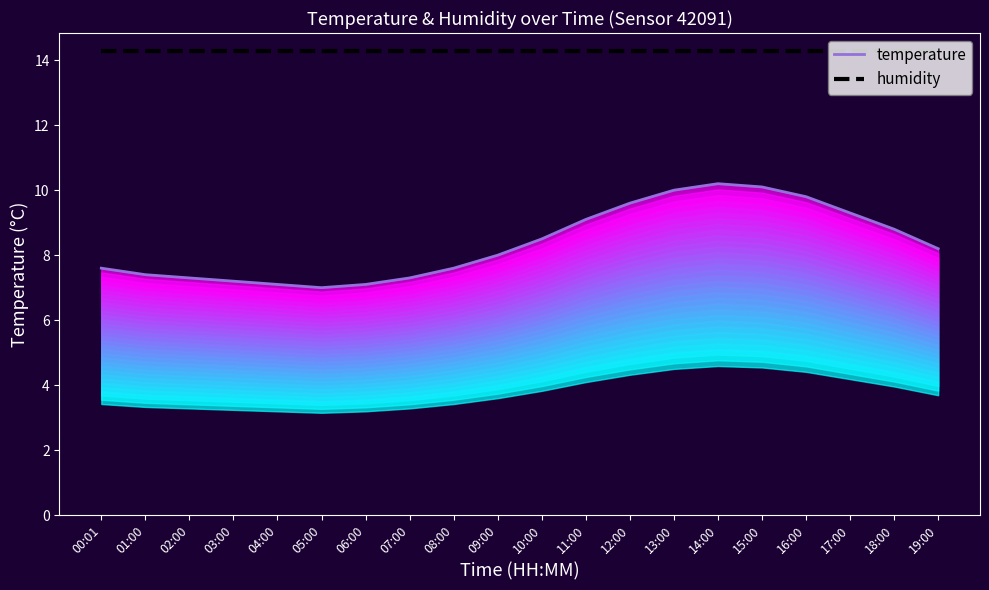

Reading left to right, what are all the values shown in this chart?

temperature: 00:01=7.6	01:00=7.4	02:00=7.3	03:00=7.2	04:00=7.1	05:00=7.0	06:00=7.1	07:00=7.3	08:00=7.6	09:00=8.0	10:00=8.5	11:00=9.1	12:00=9.6	13:00=10.0	14:00=10.2	15:00=10.1	16:00=9.8	17:00=9.3	18:00=8.8	19:00=8.2
humidity: 00:01=14.3	01:00=14.3	02:00=14.3	03:00=14.3	04:00=14.3	05:00=14.3	06:00=14.3	07:00=14.3	08:00=14.3	09:00=14.3	10:00=14.3	11:00=14.3	12:00=14.3	13:00=14.3	14:00=14.3	15:00=14.3	16:00=14.3	17:00=14.3	18:00=14.3	19:00=14.3